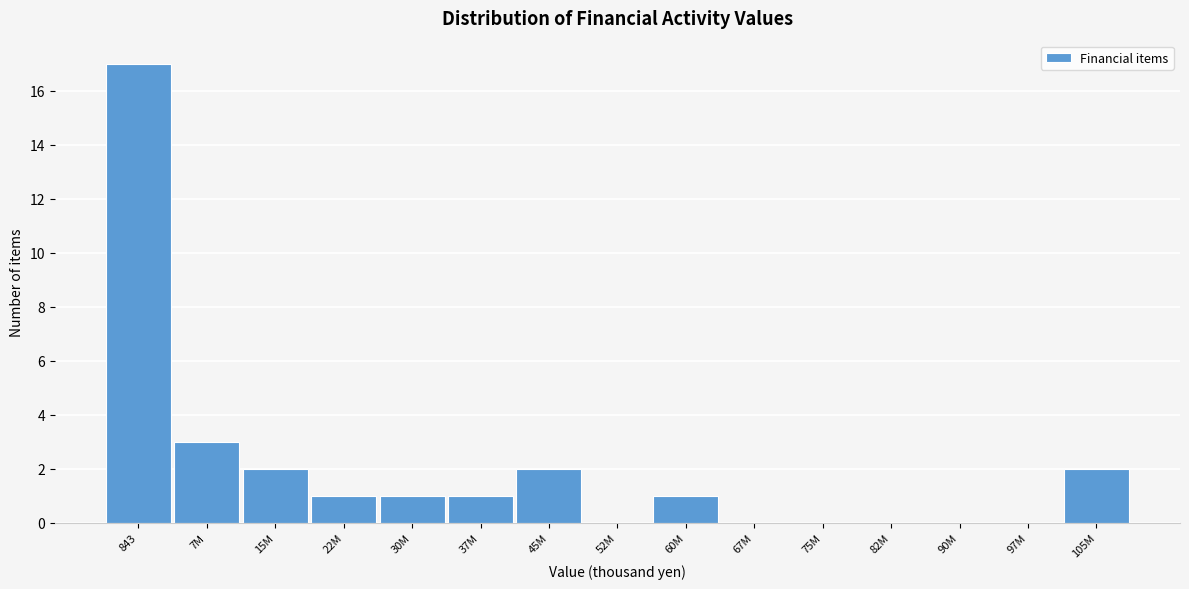

Reading left to right, extract all data points from this chart.

843=17	7M=3	15M=2	22M=1	30M=1	37M=1	45M=2	52M=0	60M=1	67M=0	75M=0	82M=0	90M=0	97M=0	105M=2